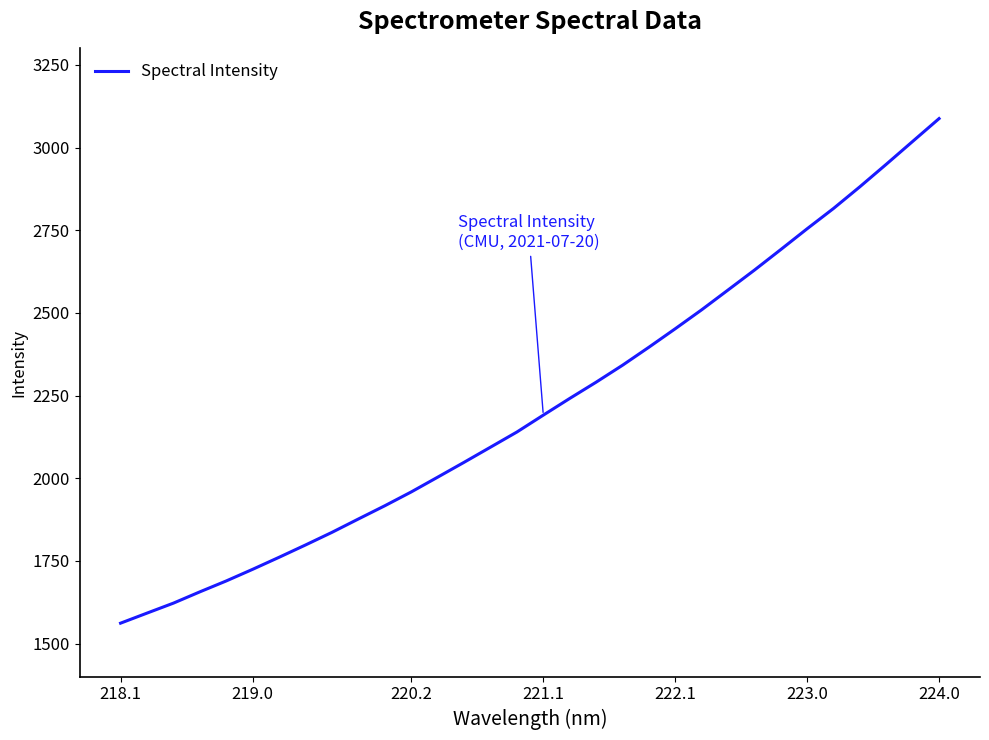

What is the difference between the maximum and minimum values?

1526.3